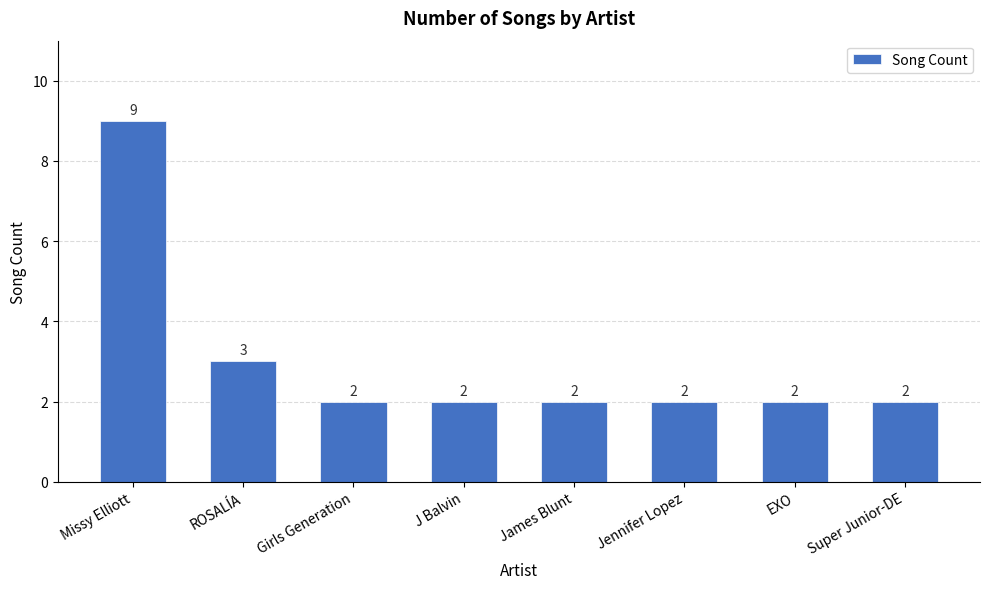

Approximately how many times larger is the value at Girls Generation compared to Jennifer Lopez?

1.0